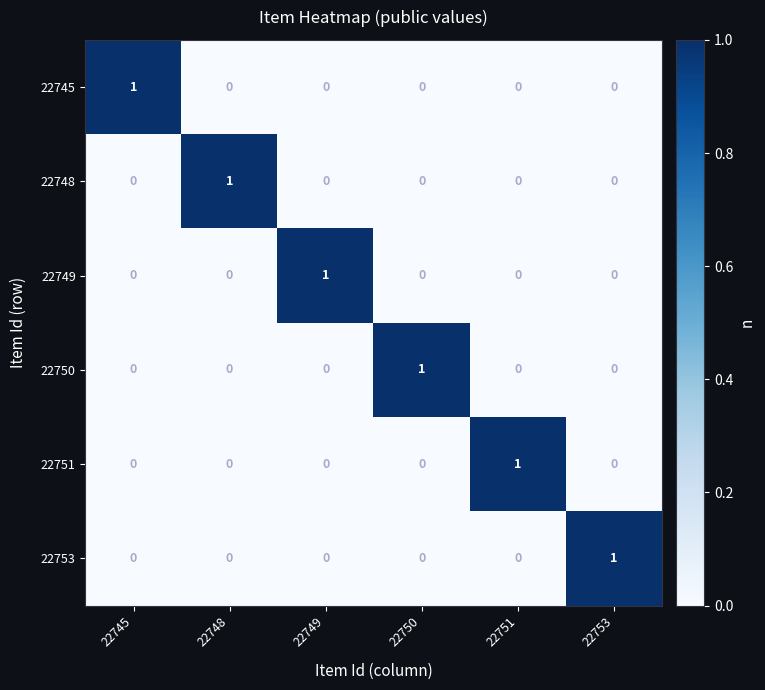

True or false: 22753 has a value of 1 at 22753.

True